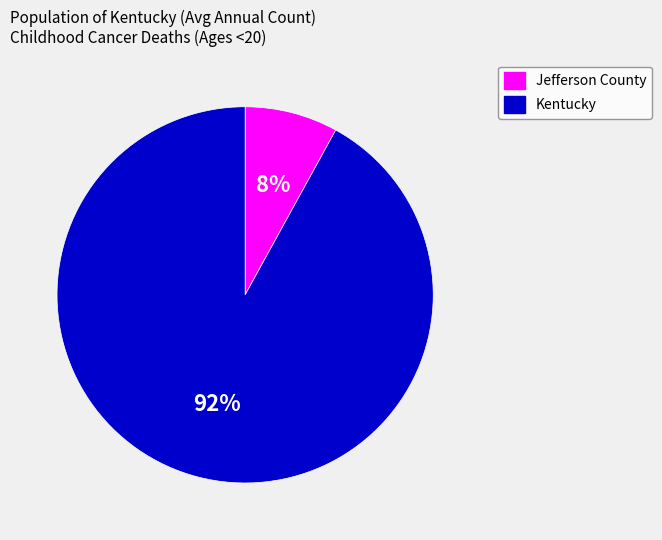

Is there any slice that represents more than half of the pie?

Yes